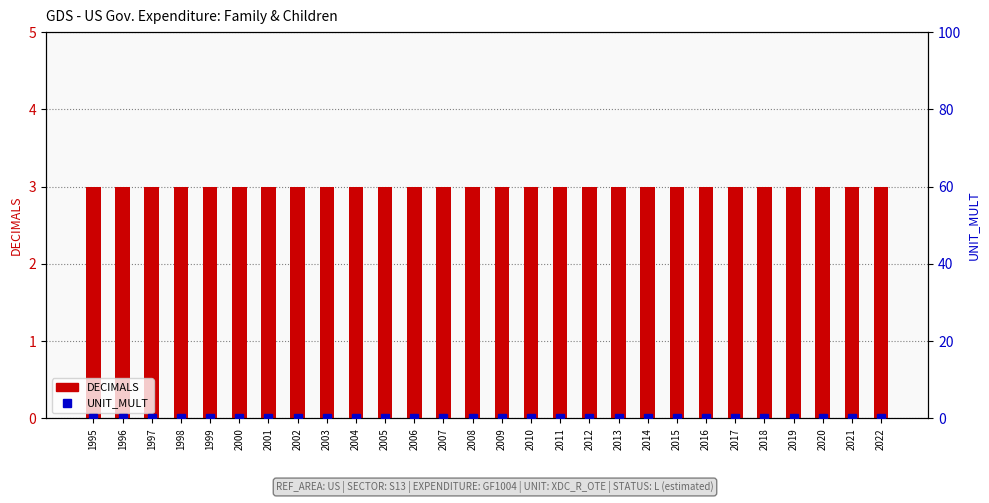

The value of UNIT_MULT at 2019 is 0. True or false?

True